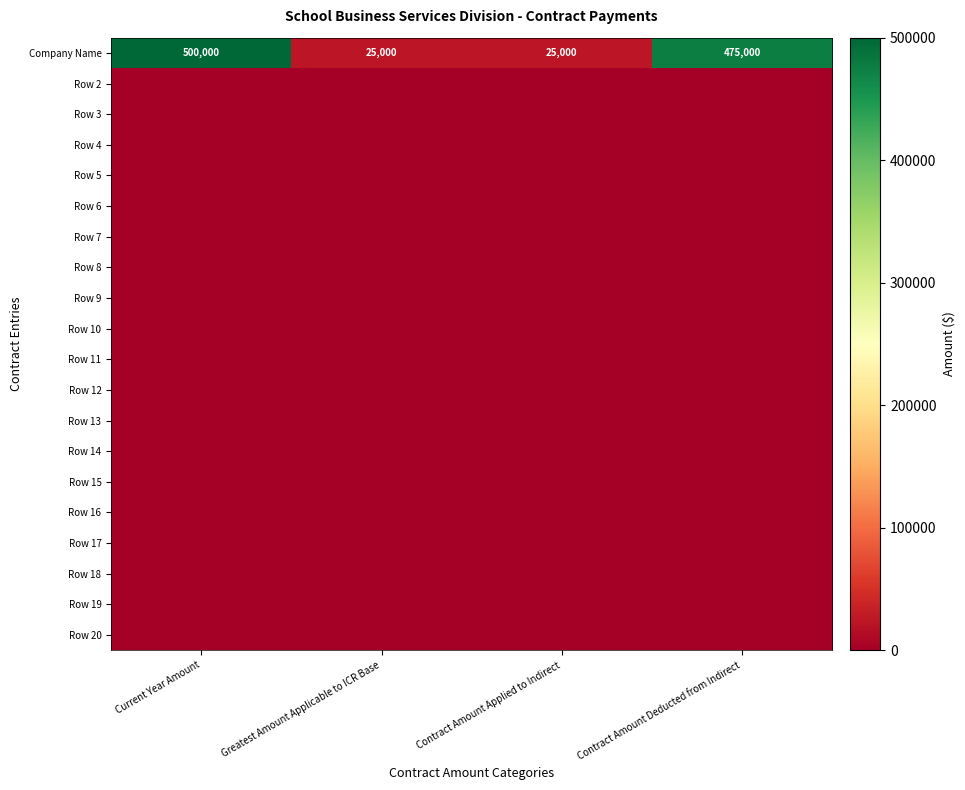

Which label corresponds to the smallest value in the chart?

Current Year Amount